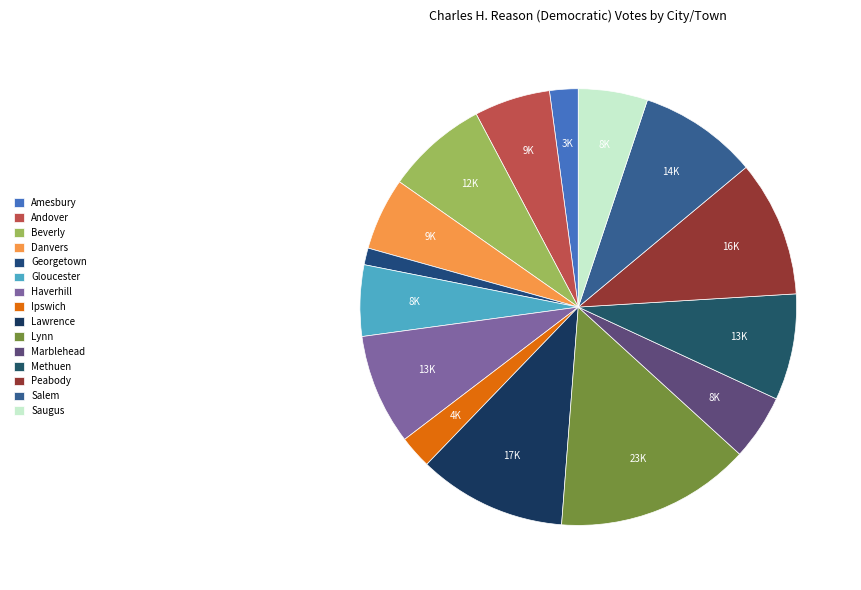

Is it true that Haverhill is 8% of the pie?

True